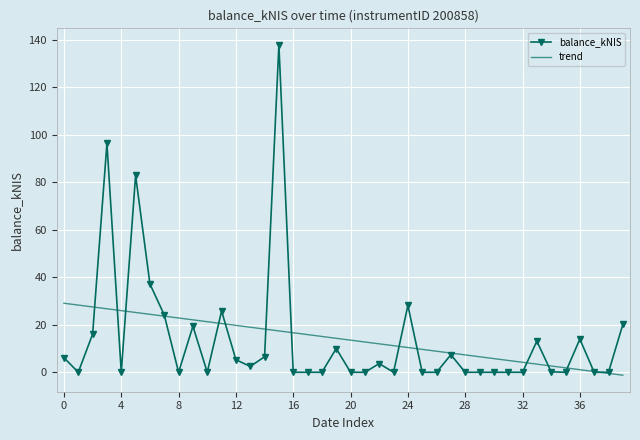

Rank the series by their maximum value, from lowest to highest.

trend, balance_kNIS